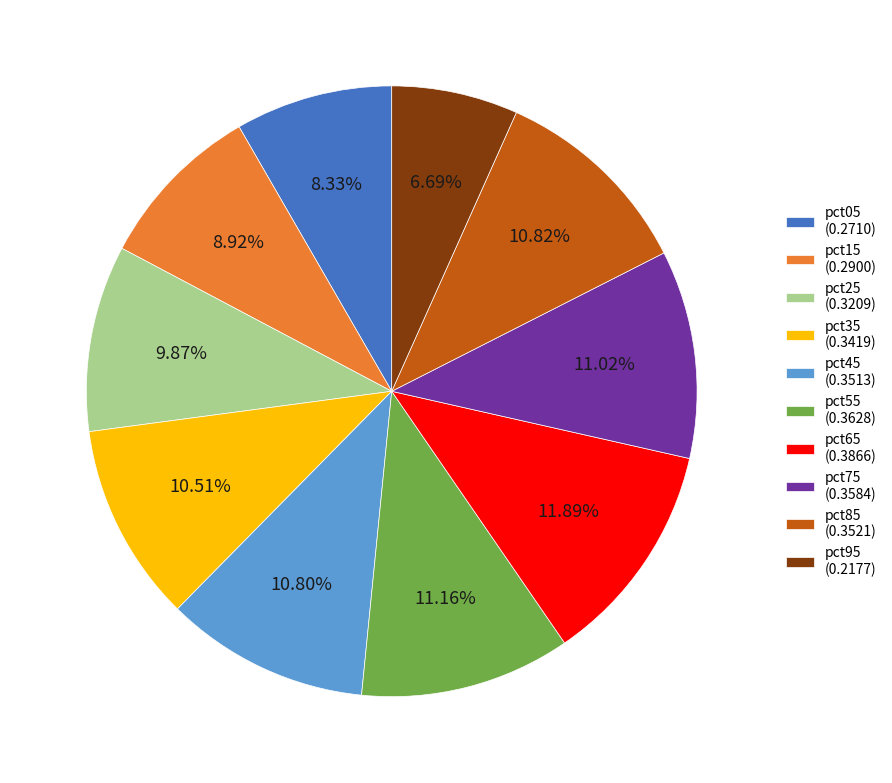

What percentage do pct15 and pct45 together represent?

19.7%